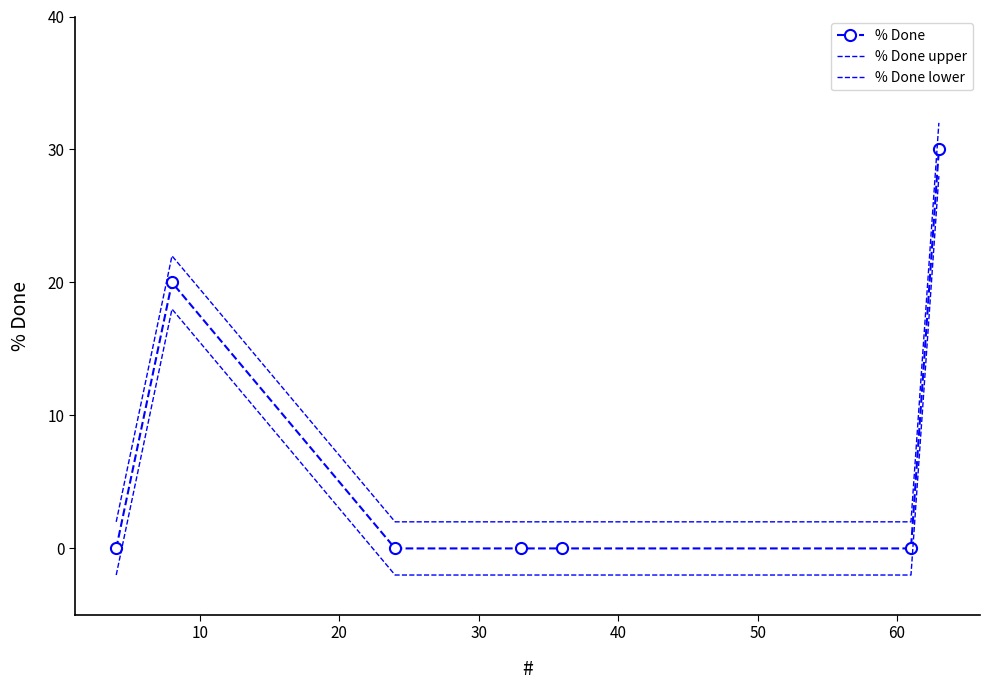

True or false: % Done upper and % Done lower cross at least once.

False